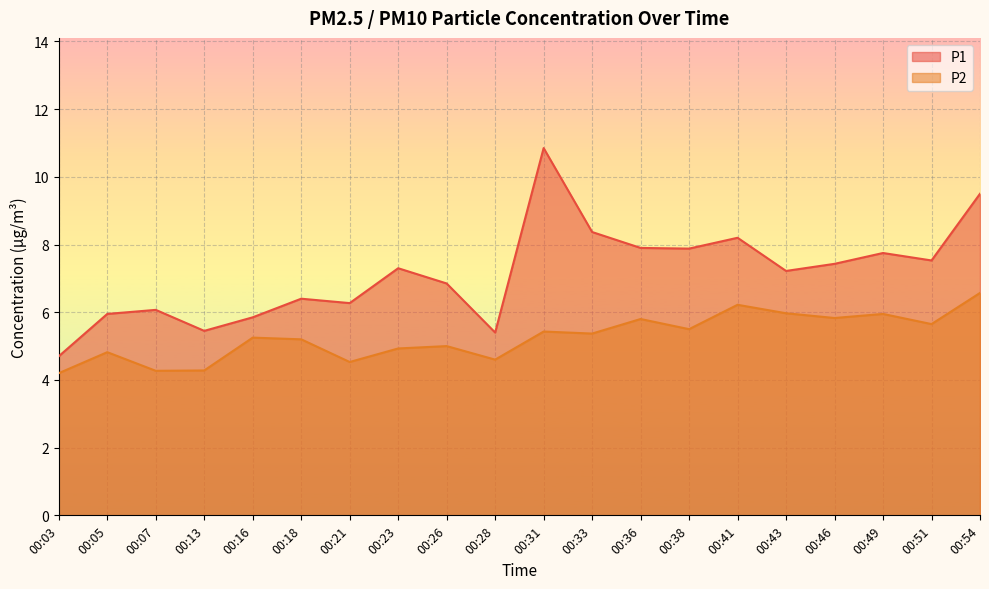

Which series has the largest total across all categories?

P1